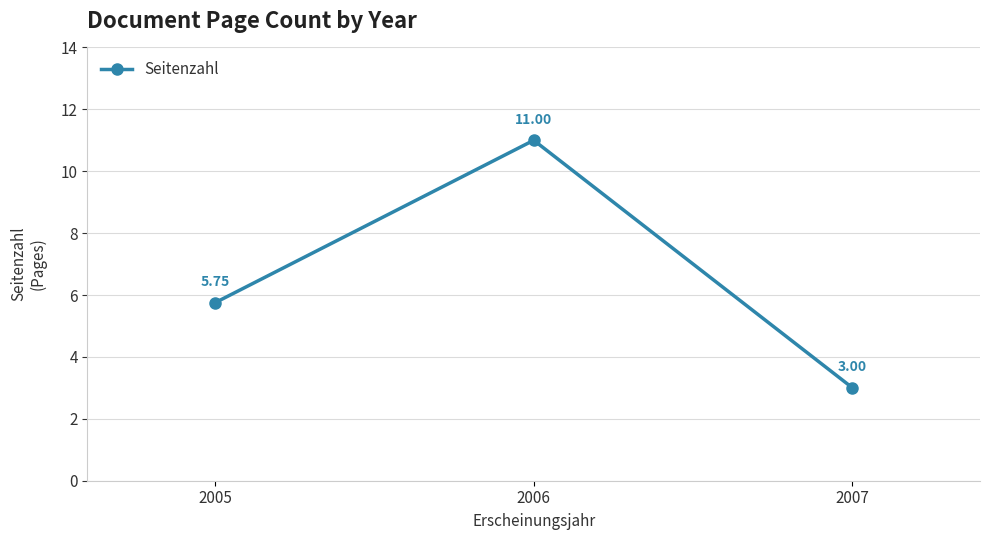

What is the difference between the maximum and minimum values?

8.0